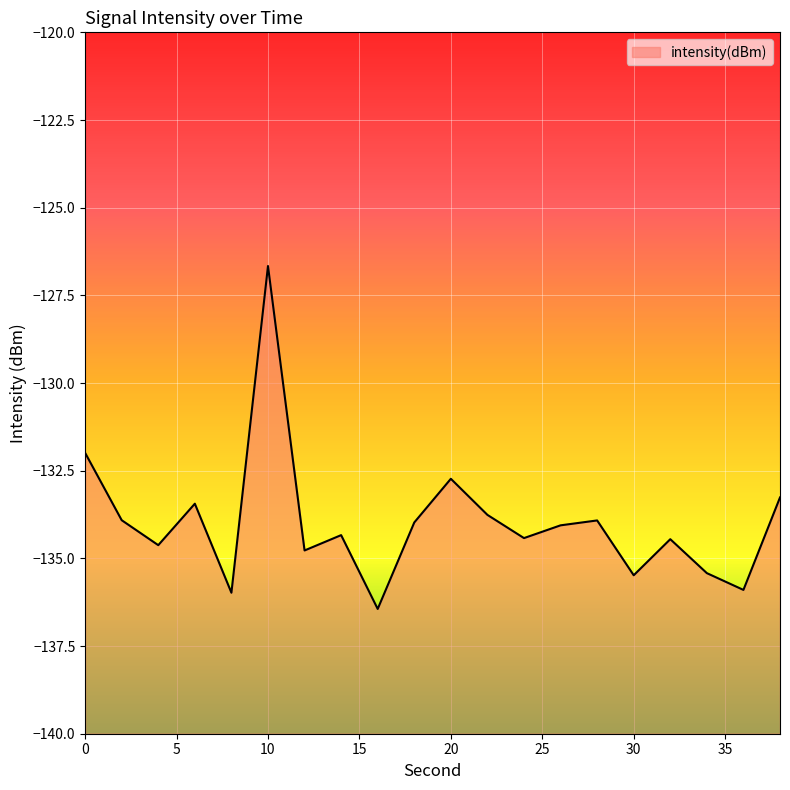

What is the change in value from 20 to 38?

-0.5